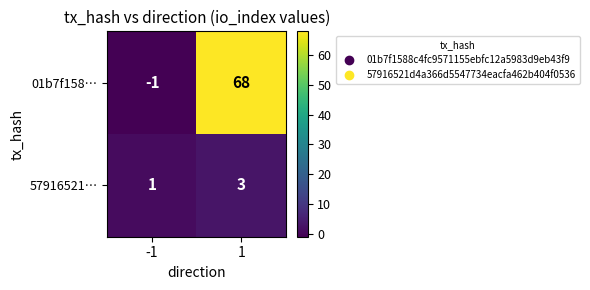

Count the number of data series in this chart.

2